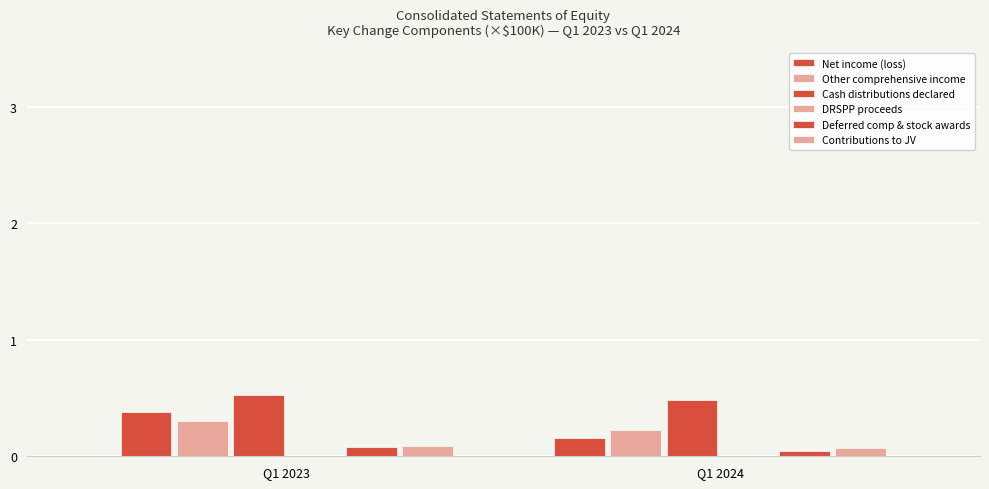

Rank the series at Q1 2023 from highest to lowest value.

Cash distributions declared, Net income (loss), Other comprehensive income, Contributions to JV, Deferred comp & stock awards, DRSPP proceeds